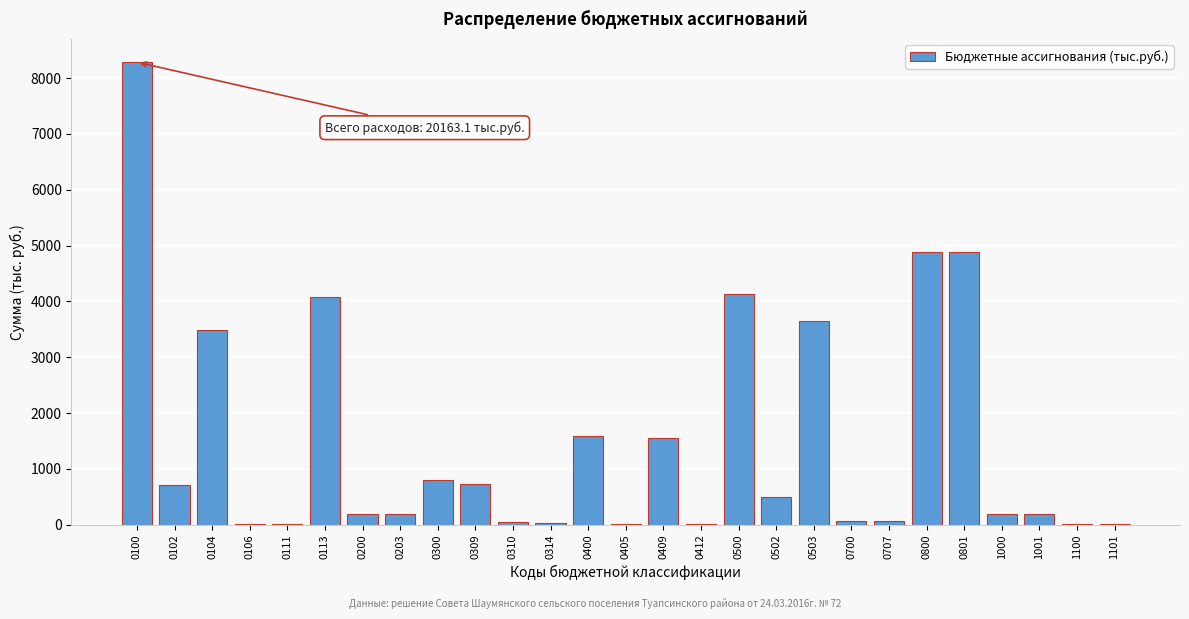

What is the sum of all values?

40325.4